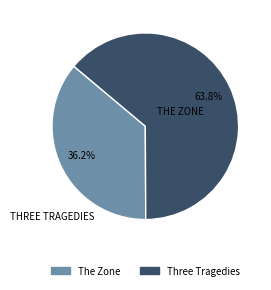

Which slice is the smallest?

The Zone